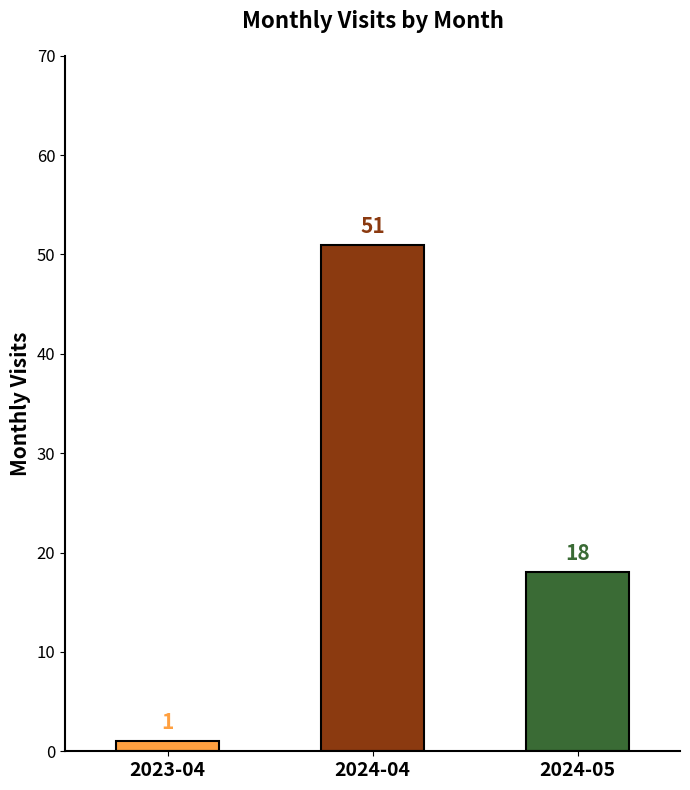

Which category has the lowest value across all series?

2023-04